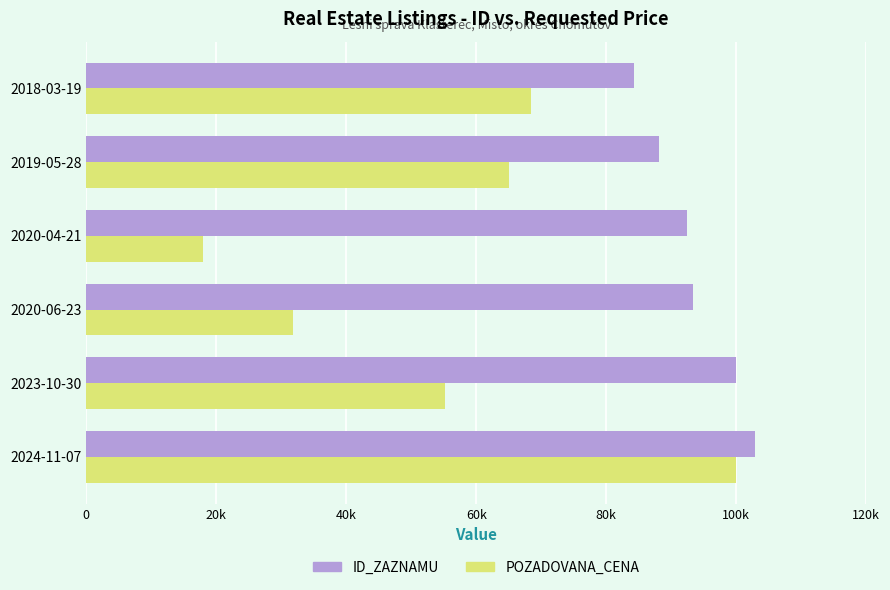

What are all the series names shown in the legend?

ID_ZAZNAMU, POZADOVANA_CENA